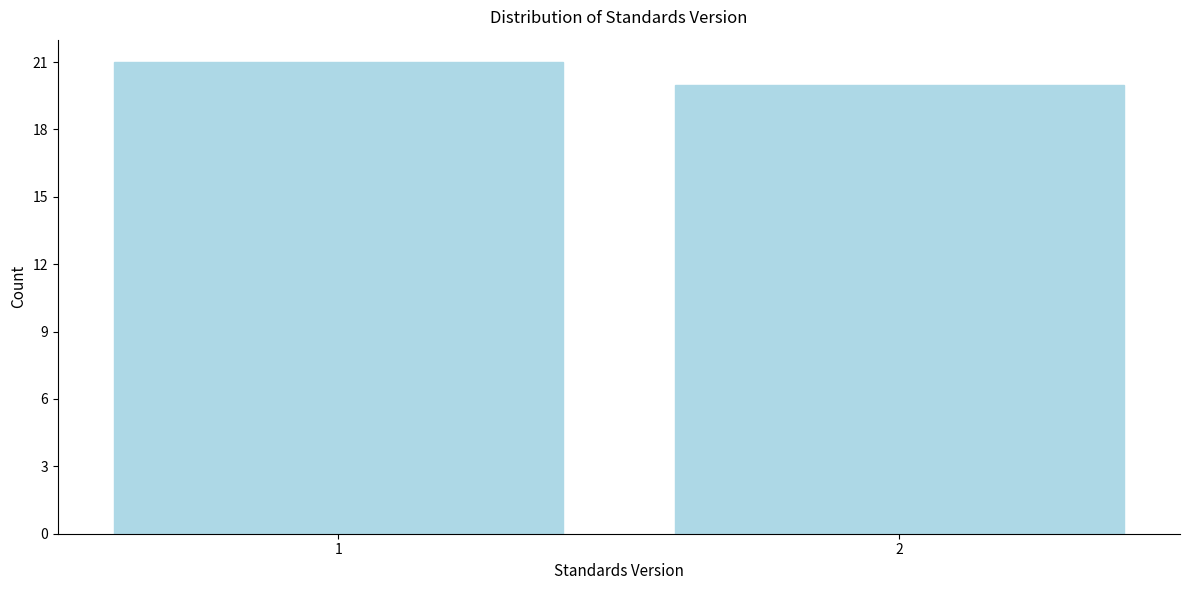

Reading left to right, transcribe all the data shown in this chart.

21	20